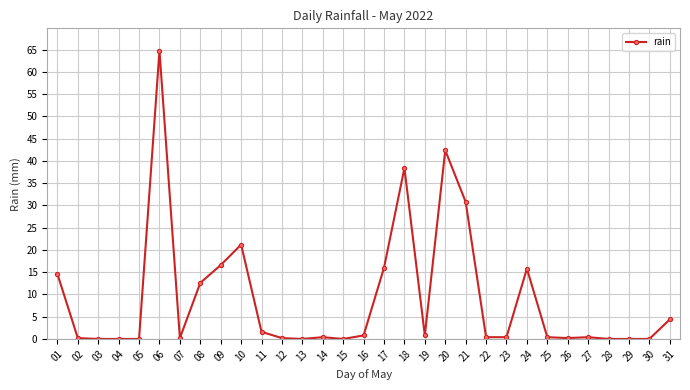

Does the chart have visible grid lines?

Yes